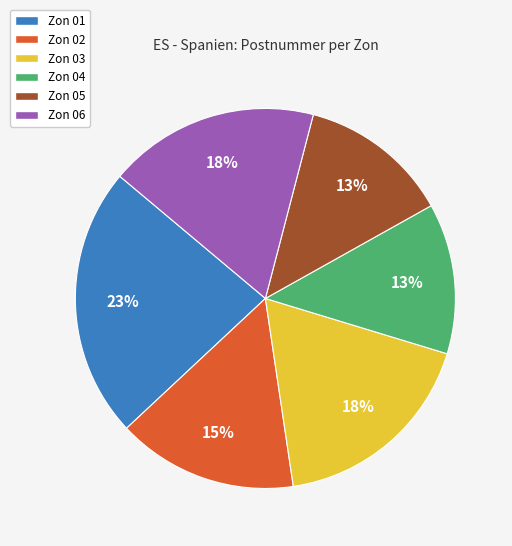

What percentage is the Zon 05 slice, to the nearest percent?

13%